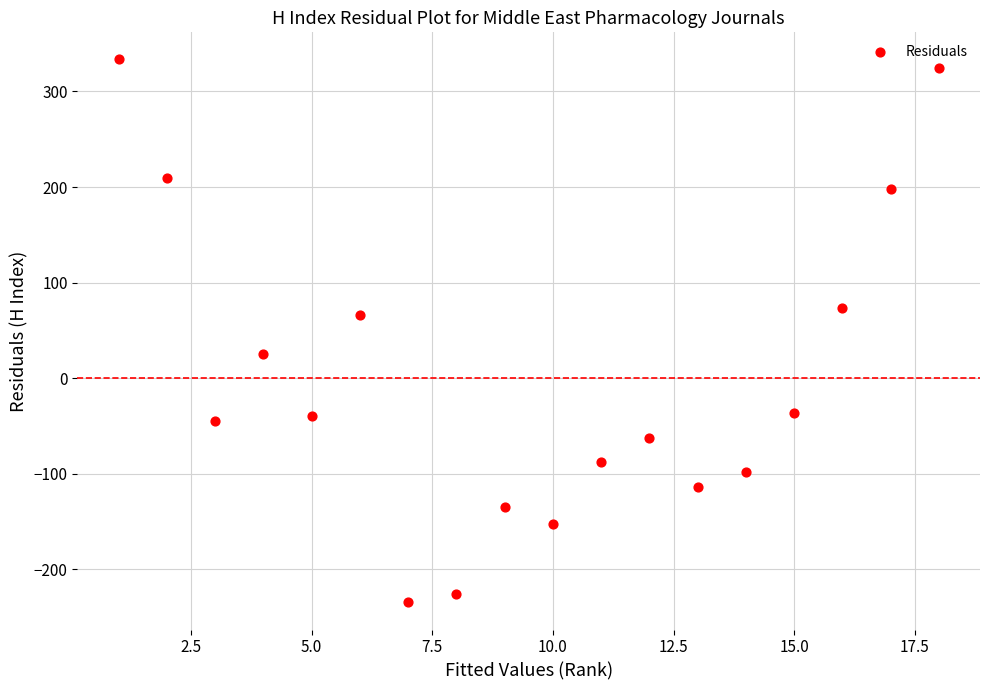

What Y value in the scatter plot is closest to 49?

66.7